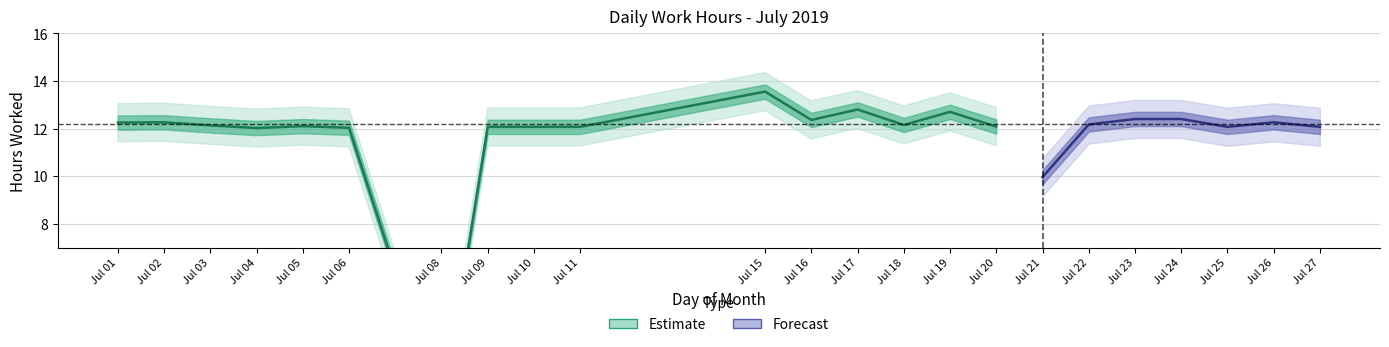

How many interior local peaks (higher than both neighbors) does the data have?

6